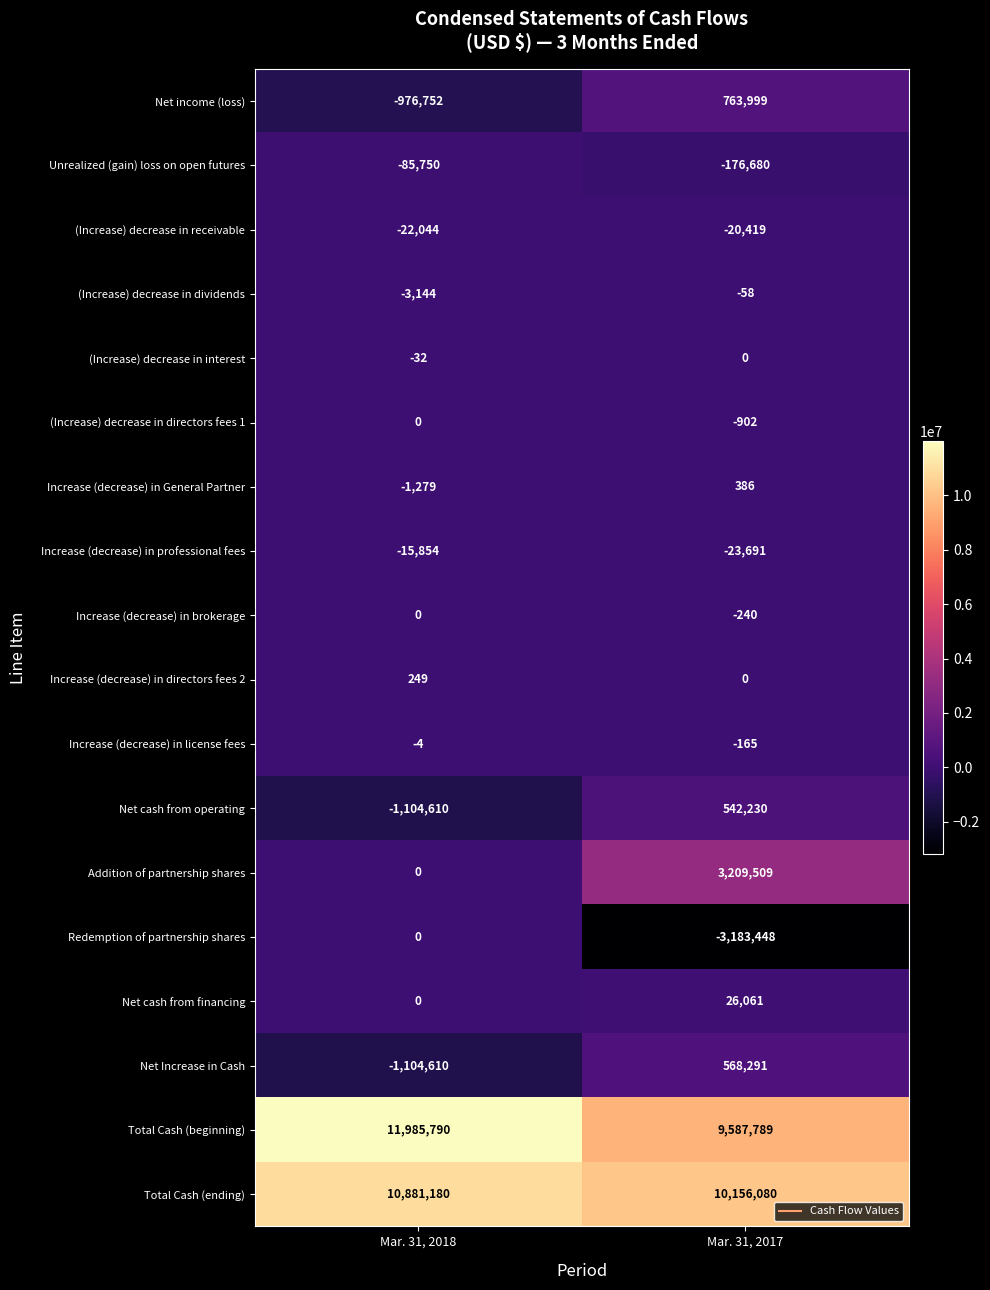

Where is Net income (loss) nearest to the value -106376?

Mar. 31, 2017